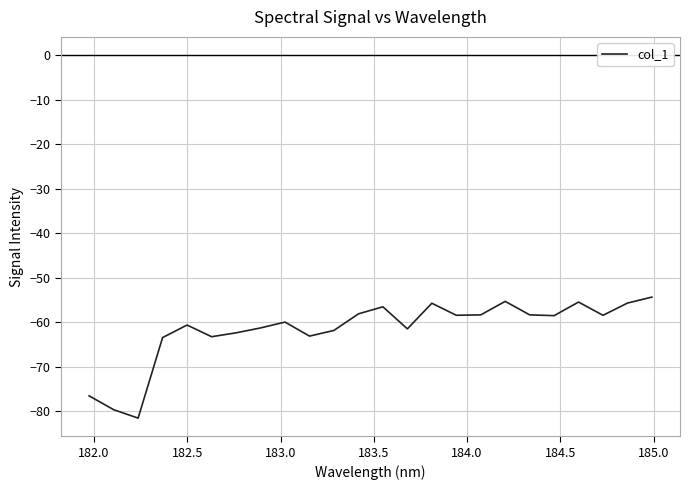

What is the difference between the maximum and minimum values?

27.2